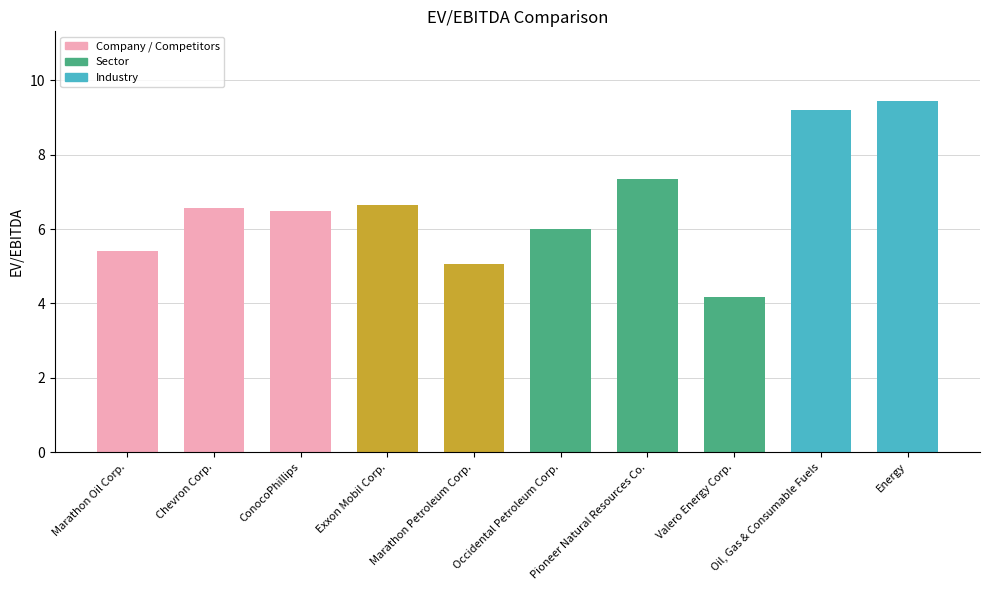

Rank the categories by value from highest to lowest.

Energy, Oil, Gas & Consumable Fuels, Pioneer Natural Resources Co., Exxon Mobil Corp., Chevron Corp., ConocoPhillips, Occidental Petroleum Corp., Marathon Oil Corp., Marathon Petroleum Corp., Valero Energy Corp.